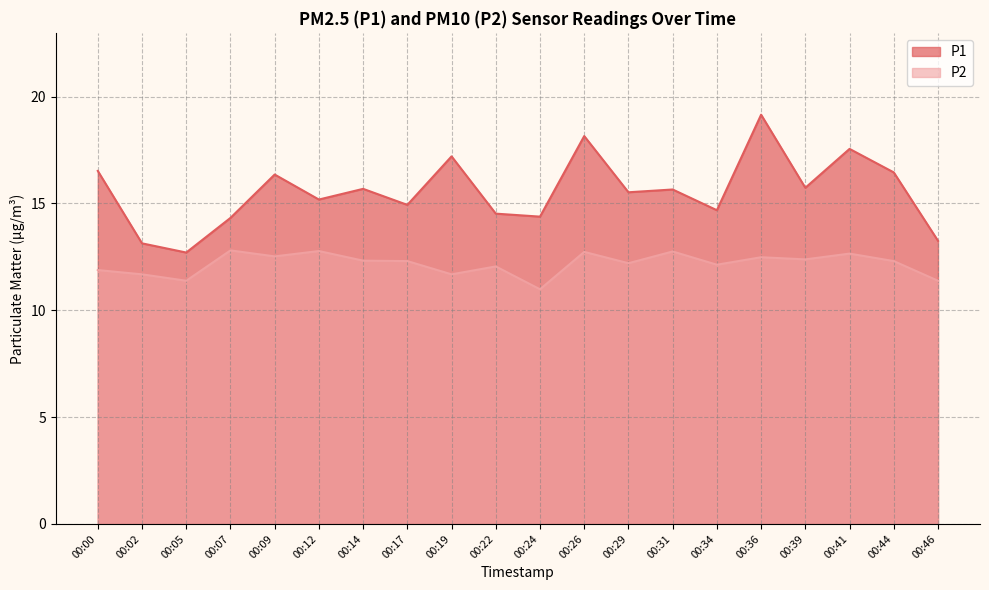

List the labels in order of P1 value, smallest first.

00:05, 00:02, 00:46, 00:07, 00:24, 00:22, 00:34, 00:17, 00:12, 00:29, 00:31, 00:14, 00:39, 00:09, 00:44, 00:00, 00:19, 00:41, 00:26, 00:36